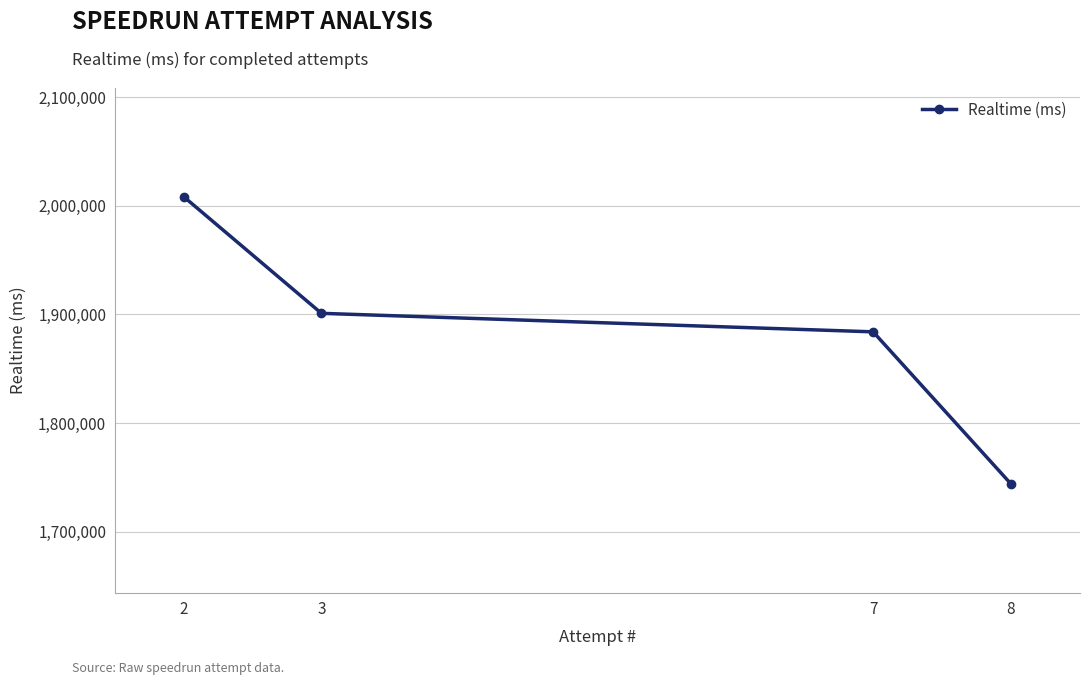

What is the difference between the values at 3 and 8?

157219